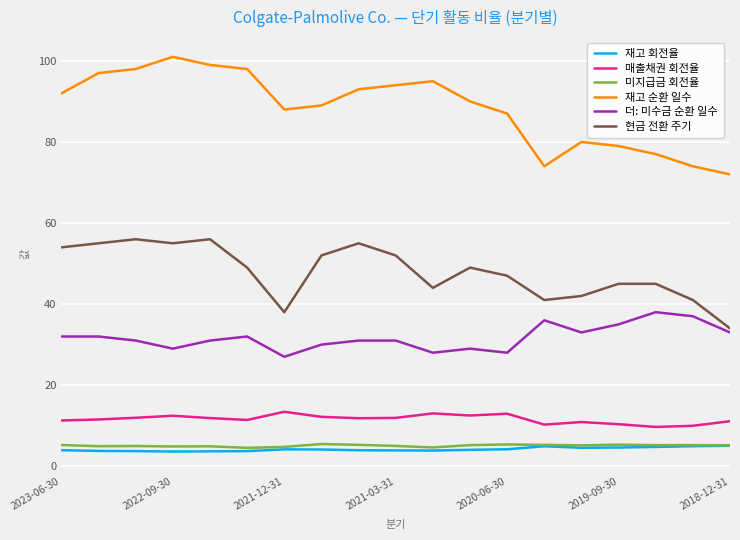

Which series has the largest total across all categories?

재고 순환 일수